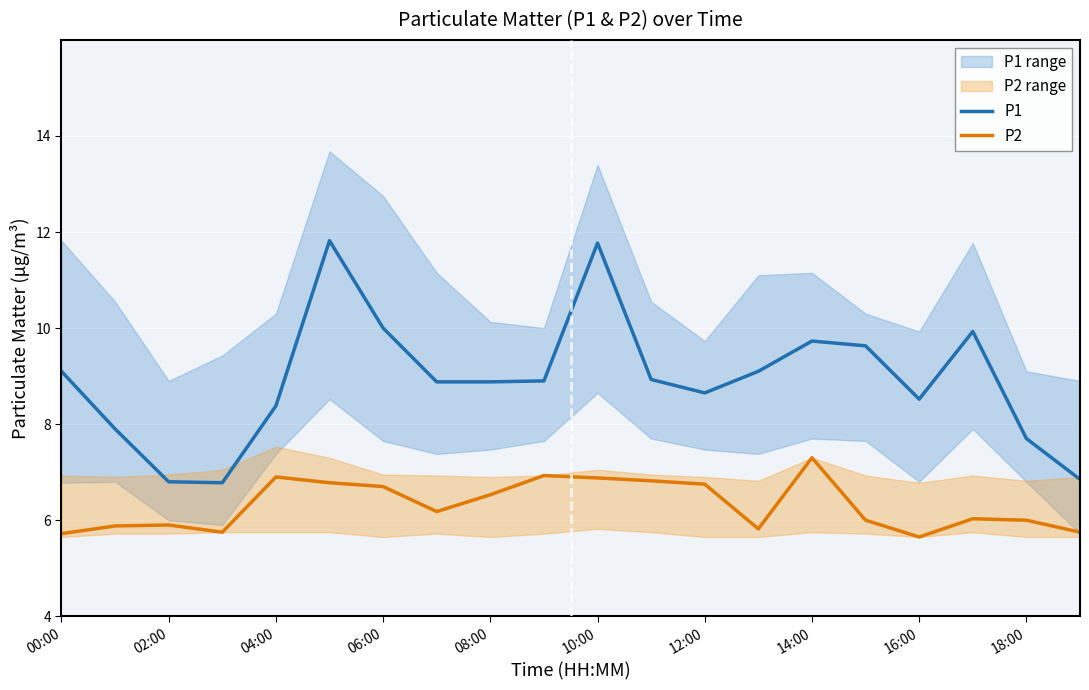

The value of P2 at 04:00 is 9.3. True or false?

False